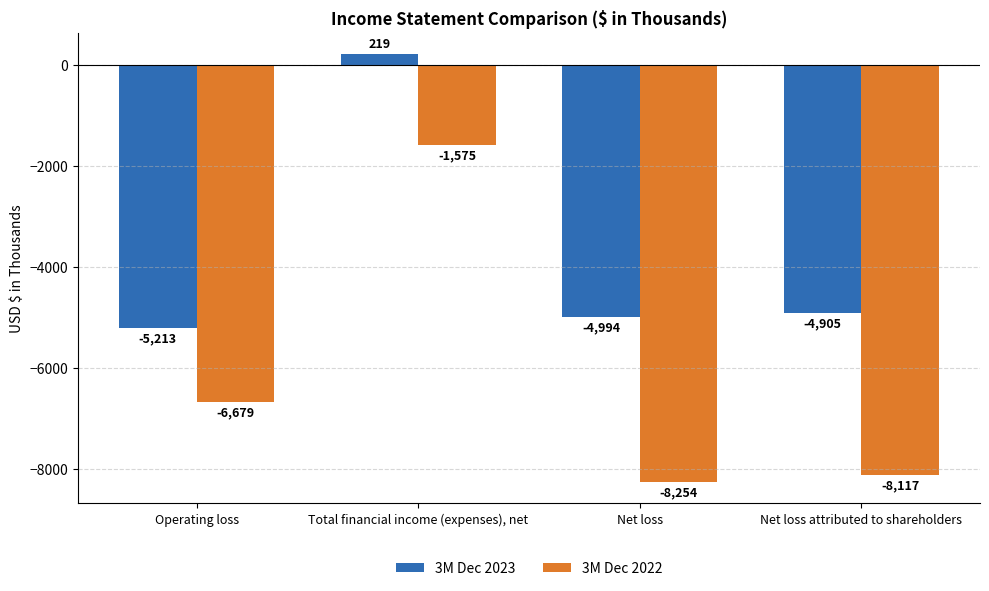

What is the sum of the 3M Dec 2023 values at Net loss and Net loss attributed to shareholders?

-9899